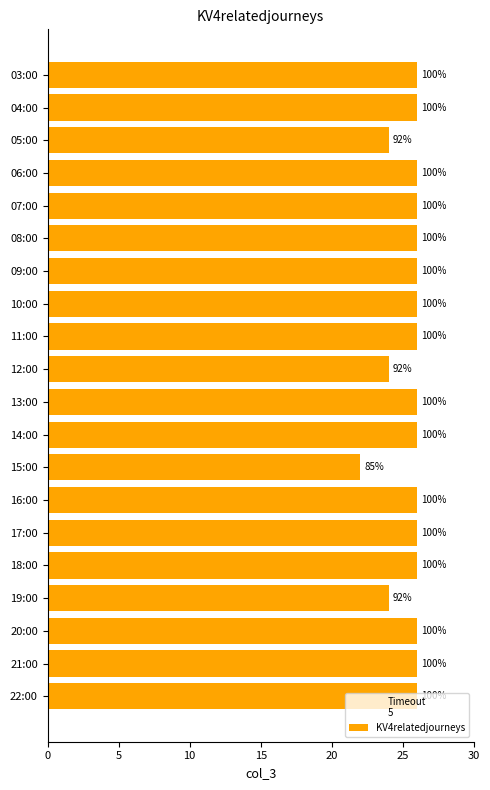

What is the greatest value displayed?

26